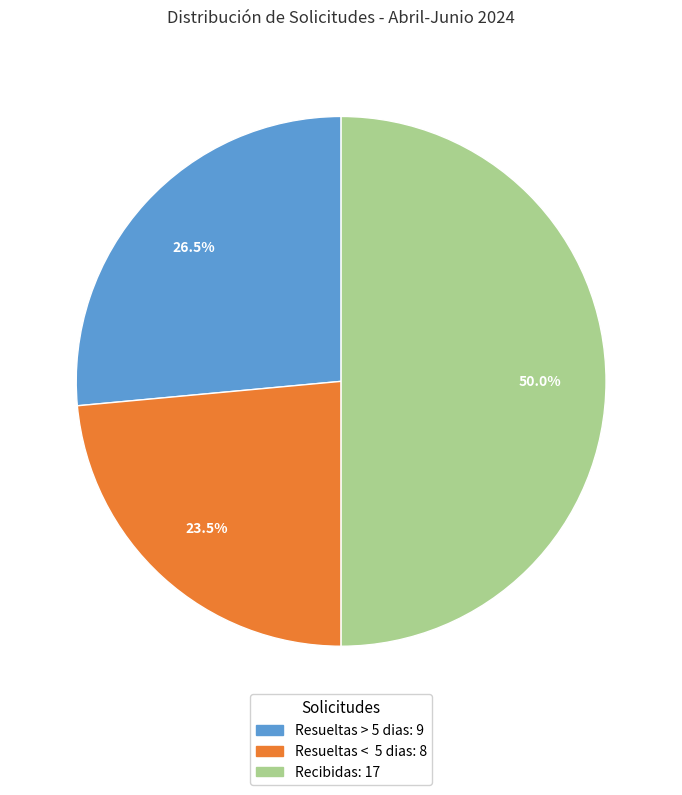

What is the ratio of the value at Recibidas to the value at Resueltas > 5 dias?

1.9